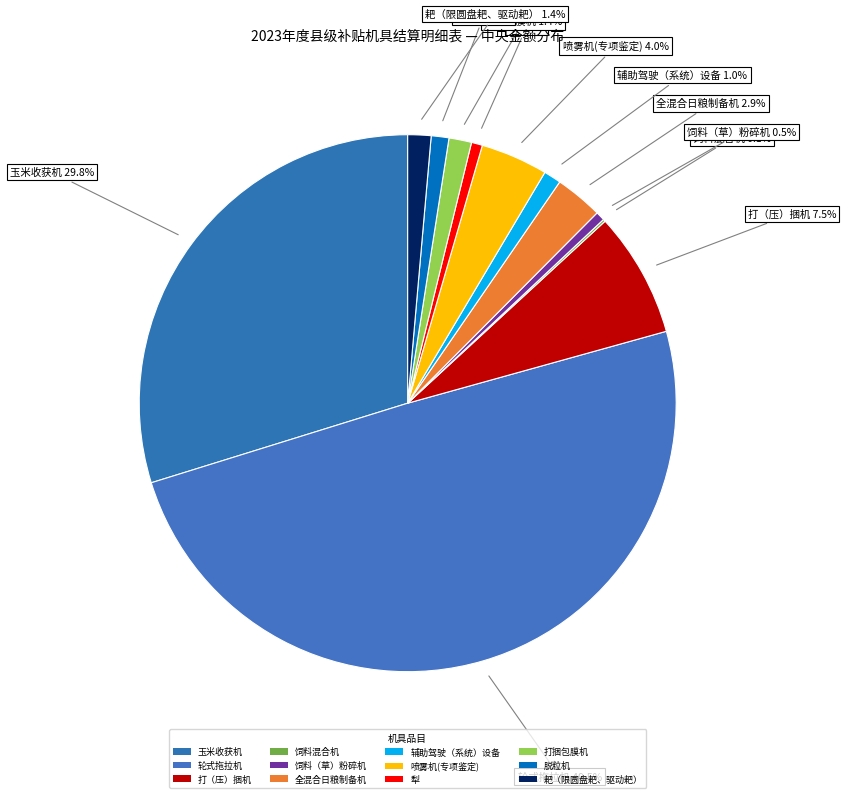

Rank the categories by value from lowest to highest.

饲料混合机, 饲料（草）粉碎机, 犁, 辅助驾驶（系统）设备, 脱粒机, 打捆包膜机, 耙（限圆盘耙、驱动耙）, 全混合日粮制备机, 喷雾机(专项鉴定), 打（压）捆机, 玉米收获机, 轮式拖拉机